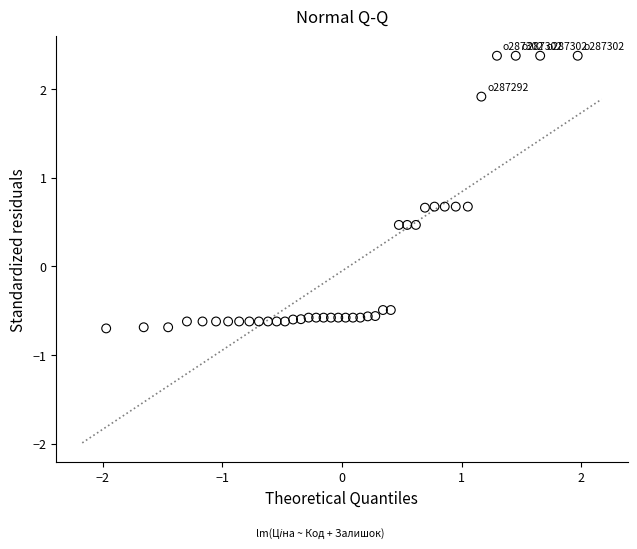

What is the range of Y values (max minus min)?

3.1